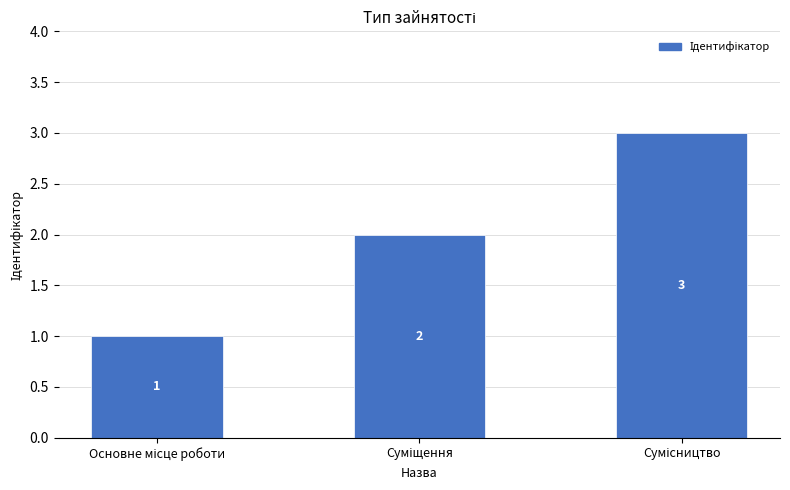

Count the values in the range 1 to 3.

3